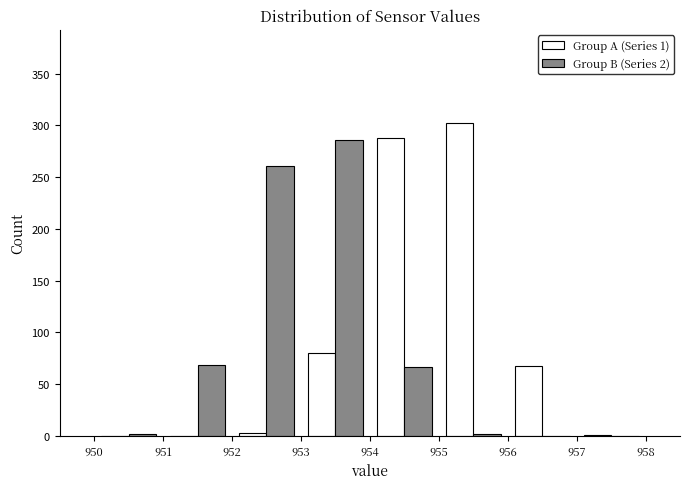

In the Group B (Series 2) series, which range on the x-axis has the tallest bar?

953 to 954